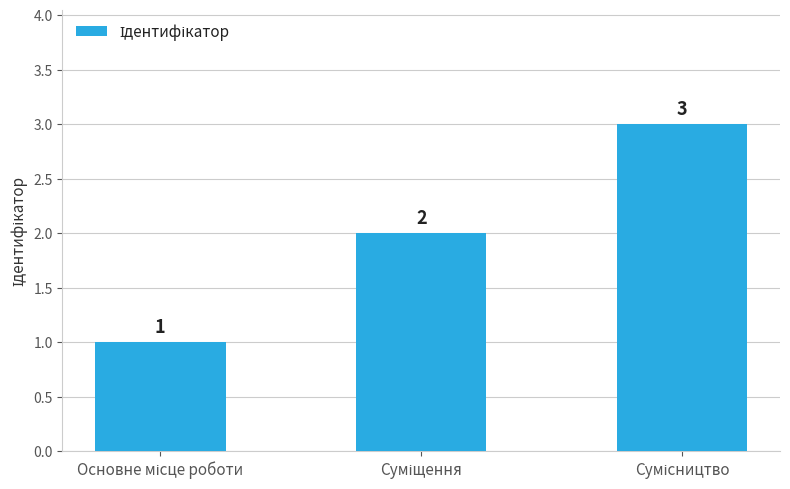

What is the difference between the maximum and minimum values?

2